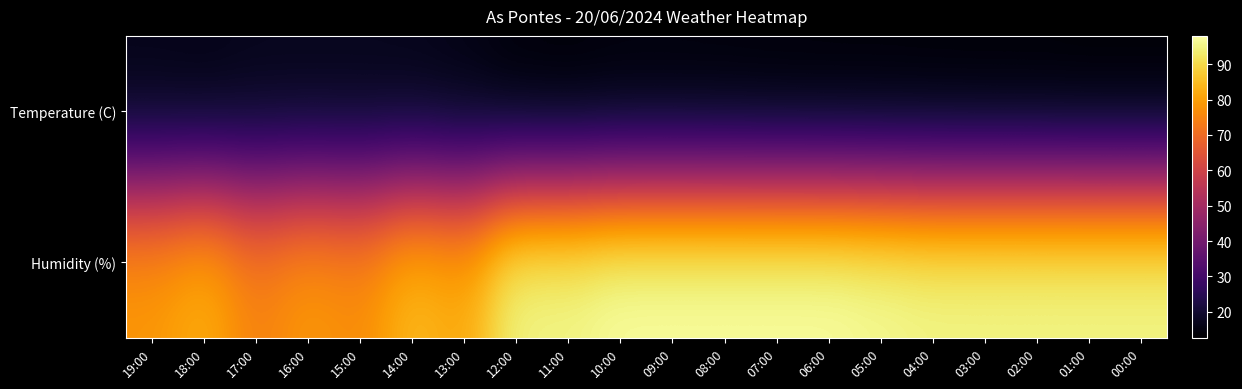

Rank the series at 14:00 from lowest to highest value.

Temperature (C), Humidity (%)